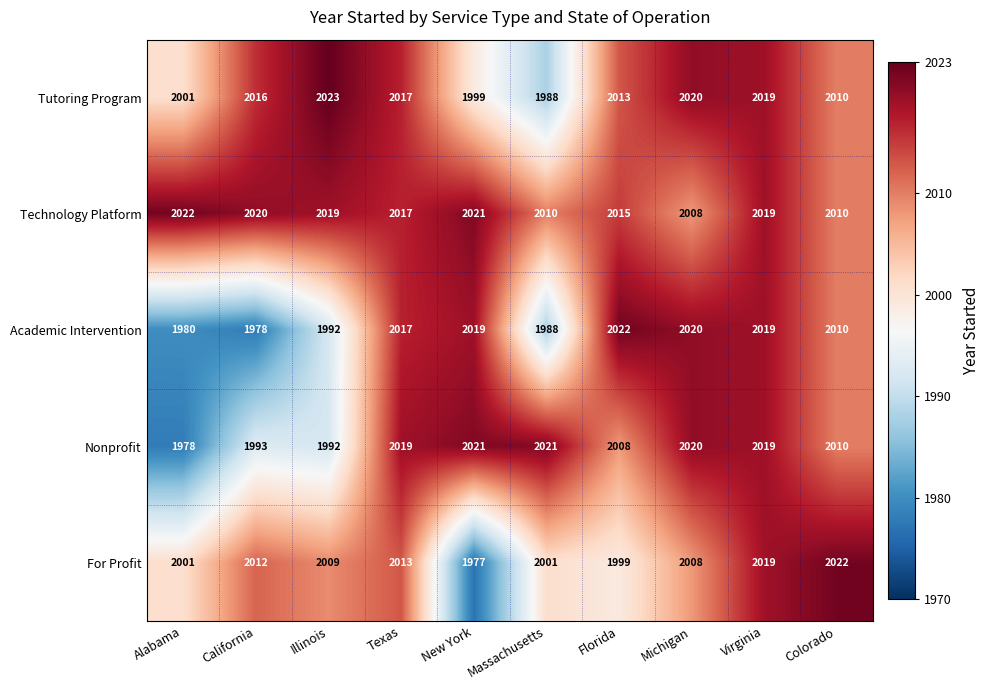

What is the sum of all Nonprofit values?

20081